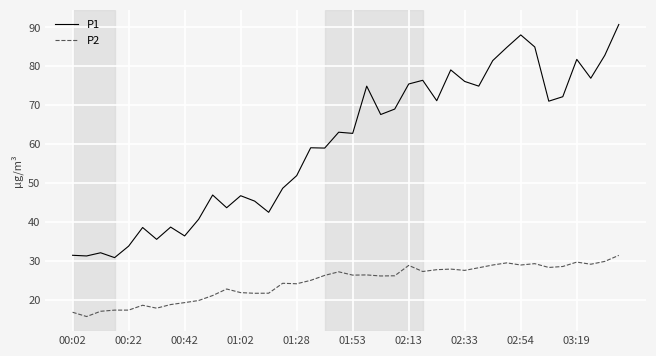

What is the difference between the maximum and minimum values in the P2 series?

15.7